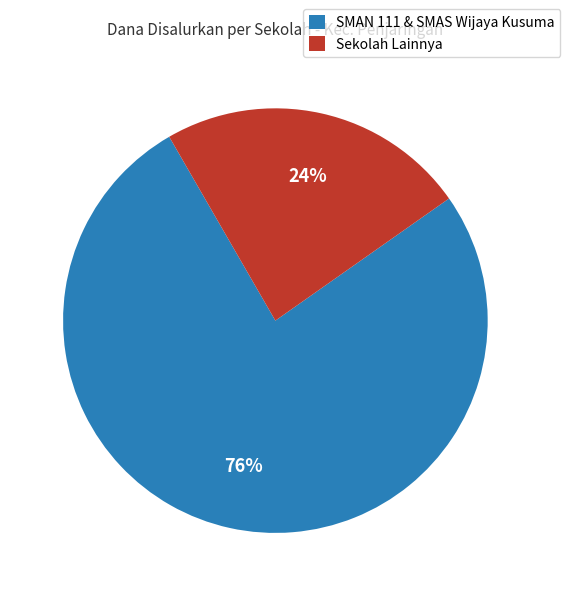

Which has a higher value, Sekolah Lainnya or SMAN 111 & SMAS Wijaya Kusuma?

SMAN 111 & SMAS Wijaya Kusuma